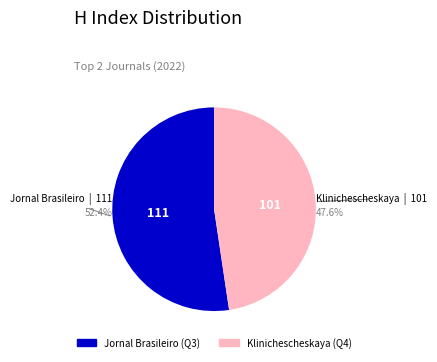

To the nearest percent, what is the average slice percentage?

50%